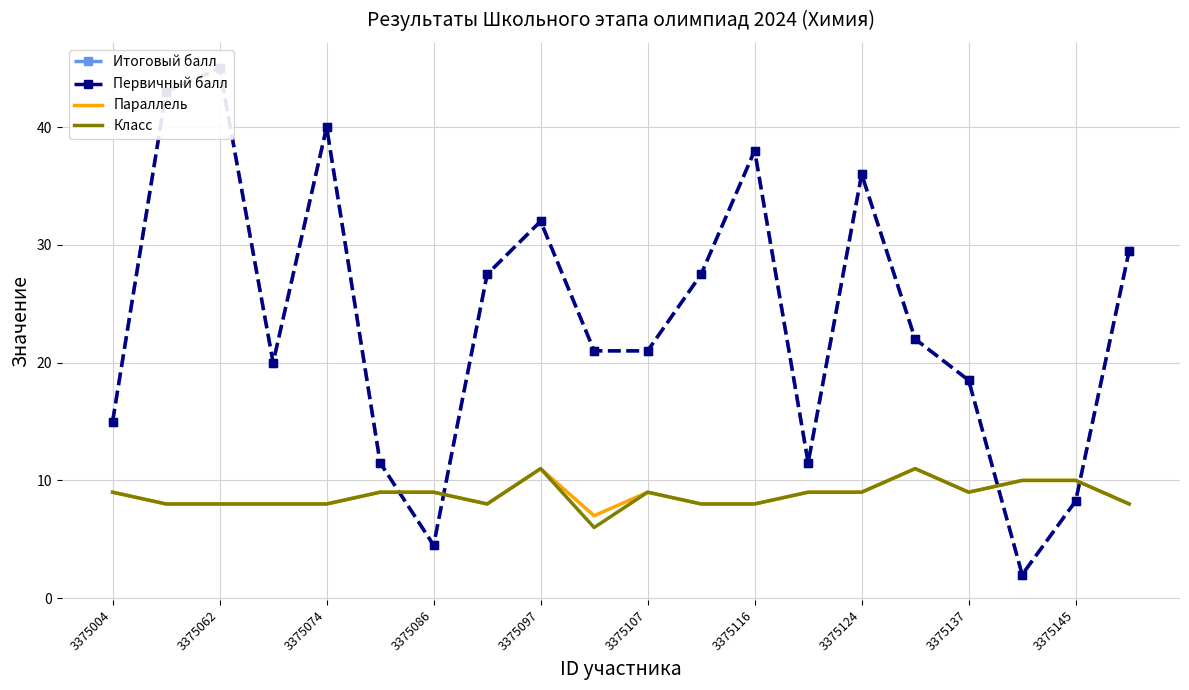

Does the chart have visible grid lines?

Yes